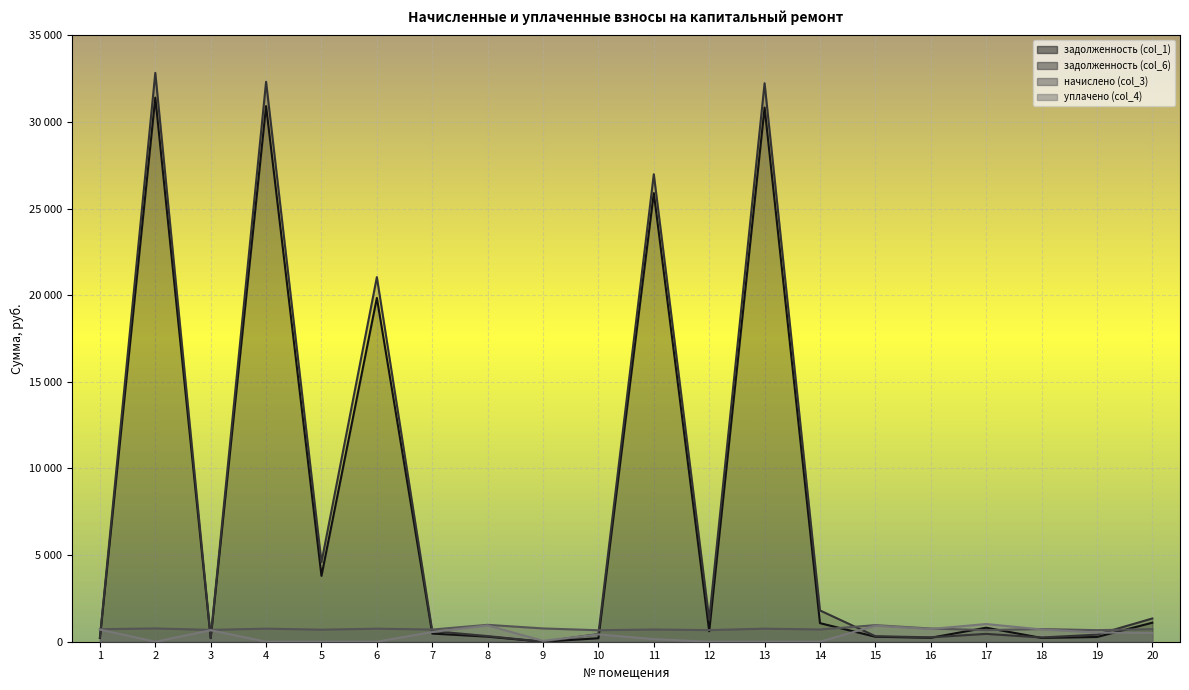

How many data points in задолженность (col_6) are less than 616?

10